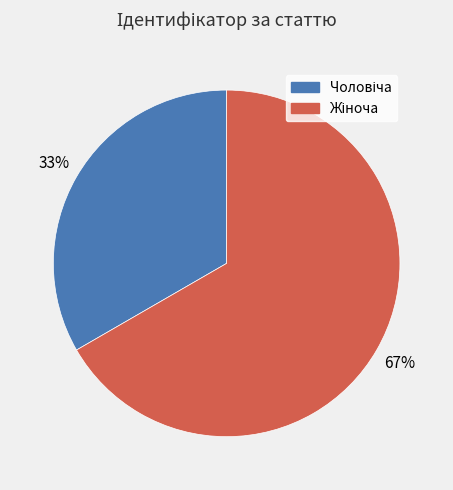

Is there a majority slice in this chart?

Yes